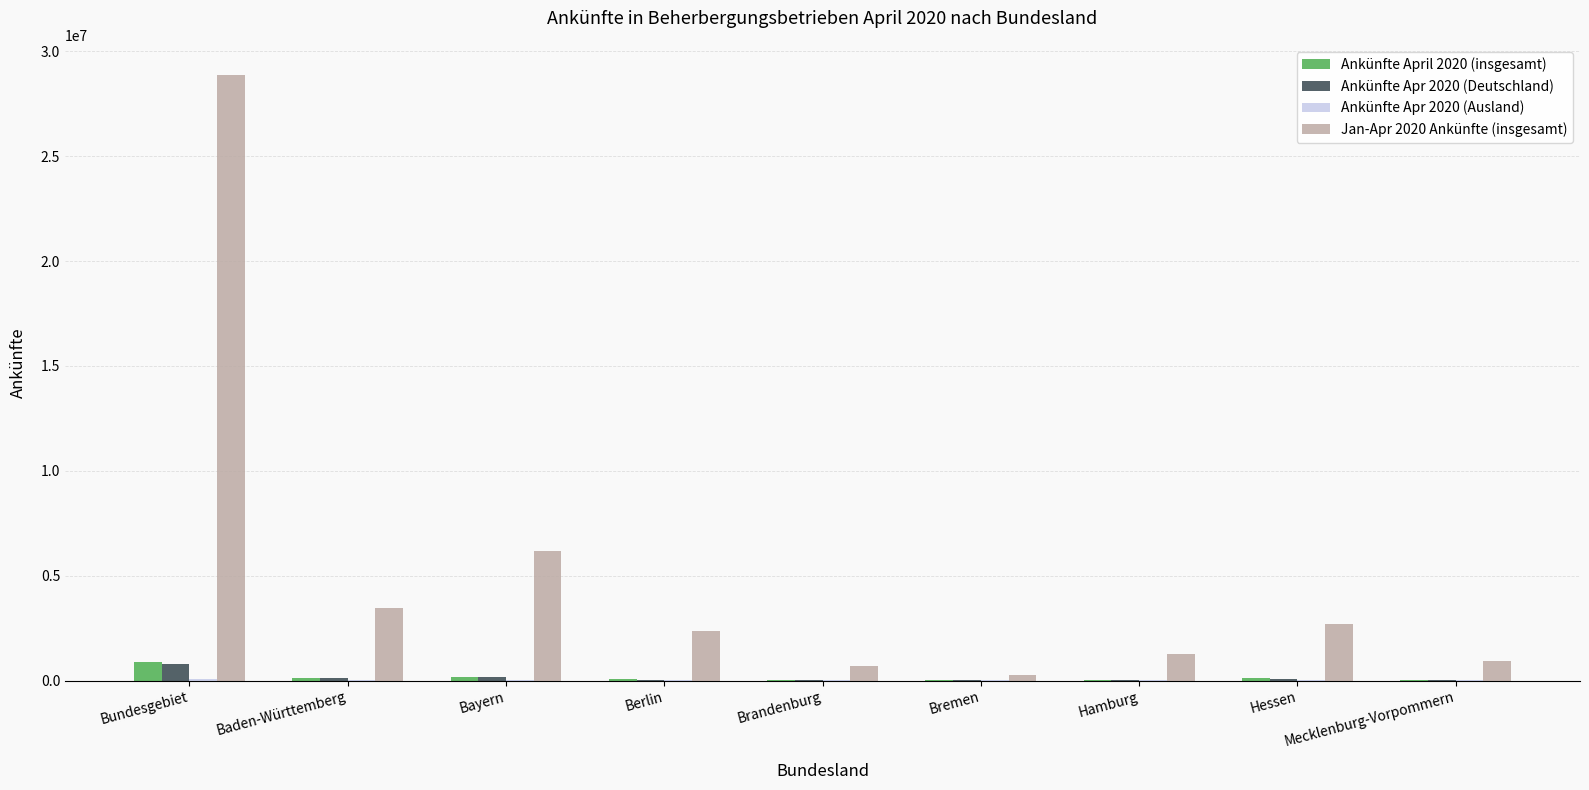

What is the greatest value displayed?

28865867